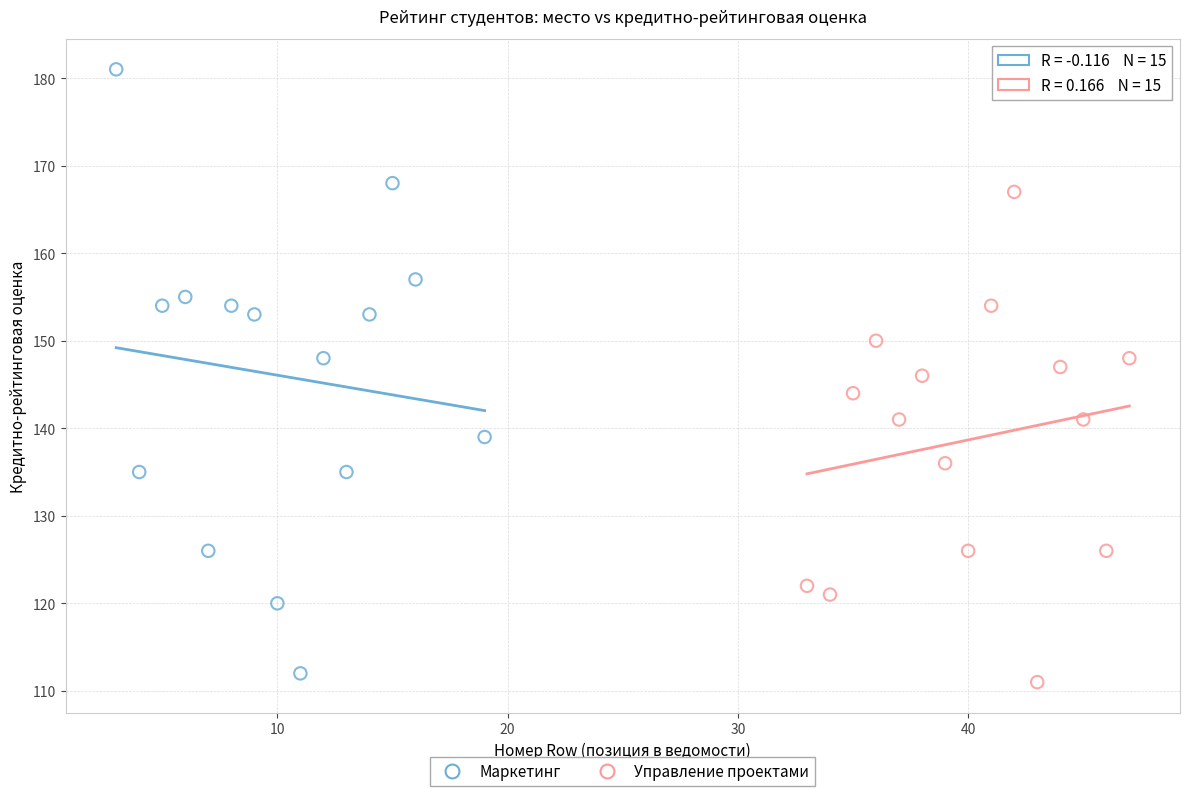

Which series contains the lowest Y value?

Управление проектами